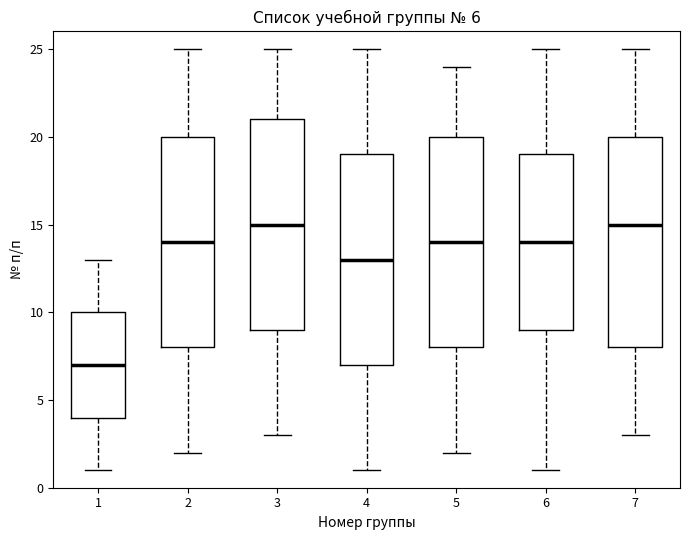

Which box has the lowest median line?

1